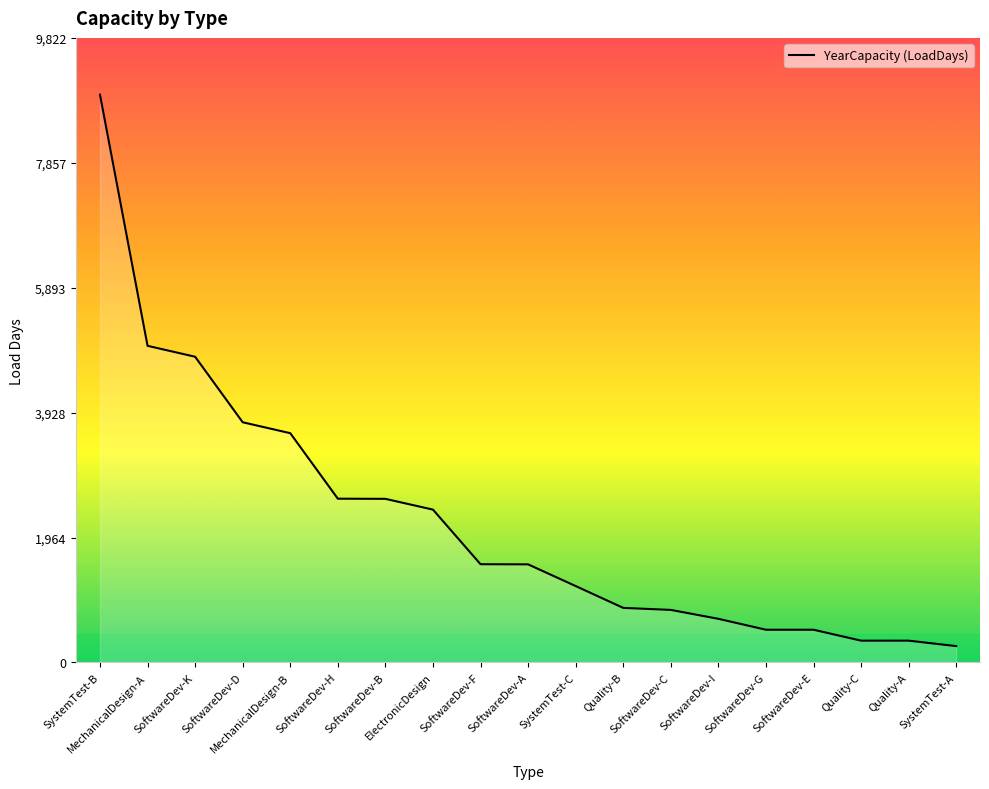

Between SystemTest-A and Quality-A, which is larger?

Quality-A